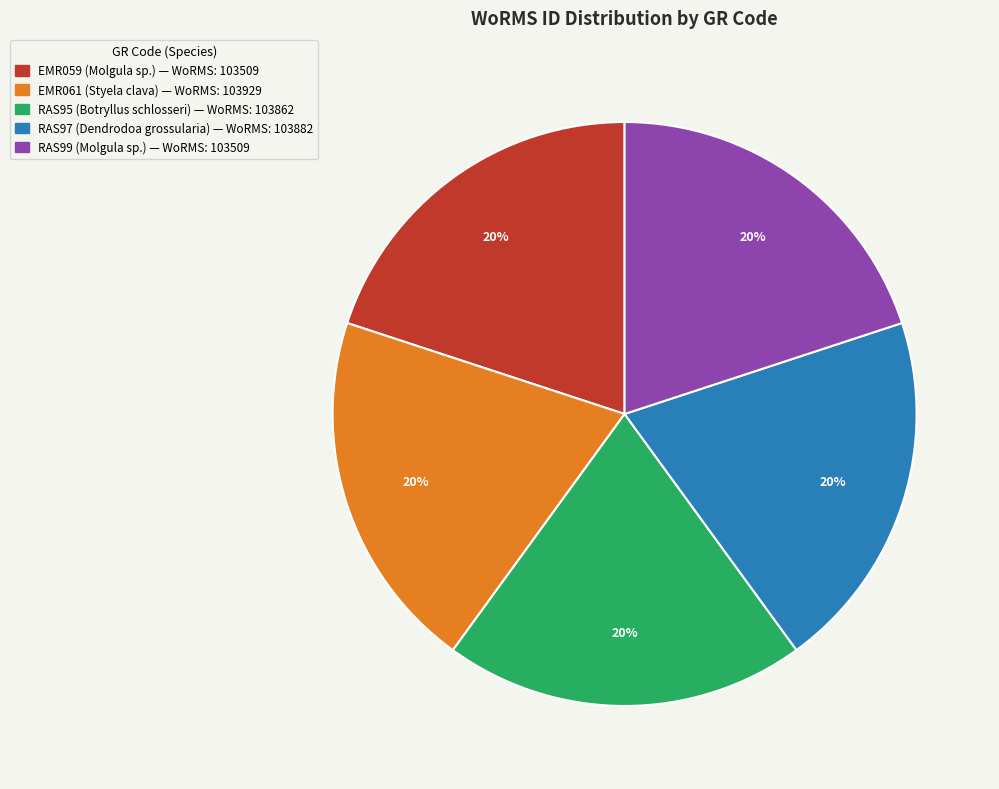

What is the ratio of the value at RAS99 (Molgula sp.) to the value at RAS97 (Dendrodoa grossularia)?

1.0